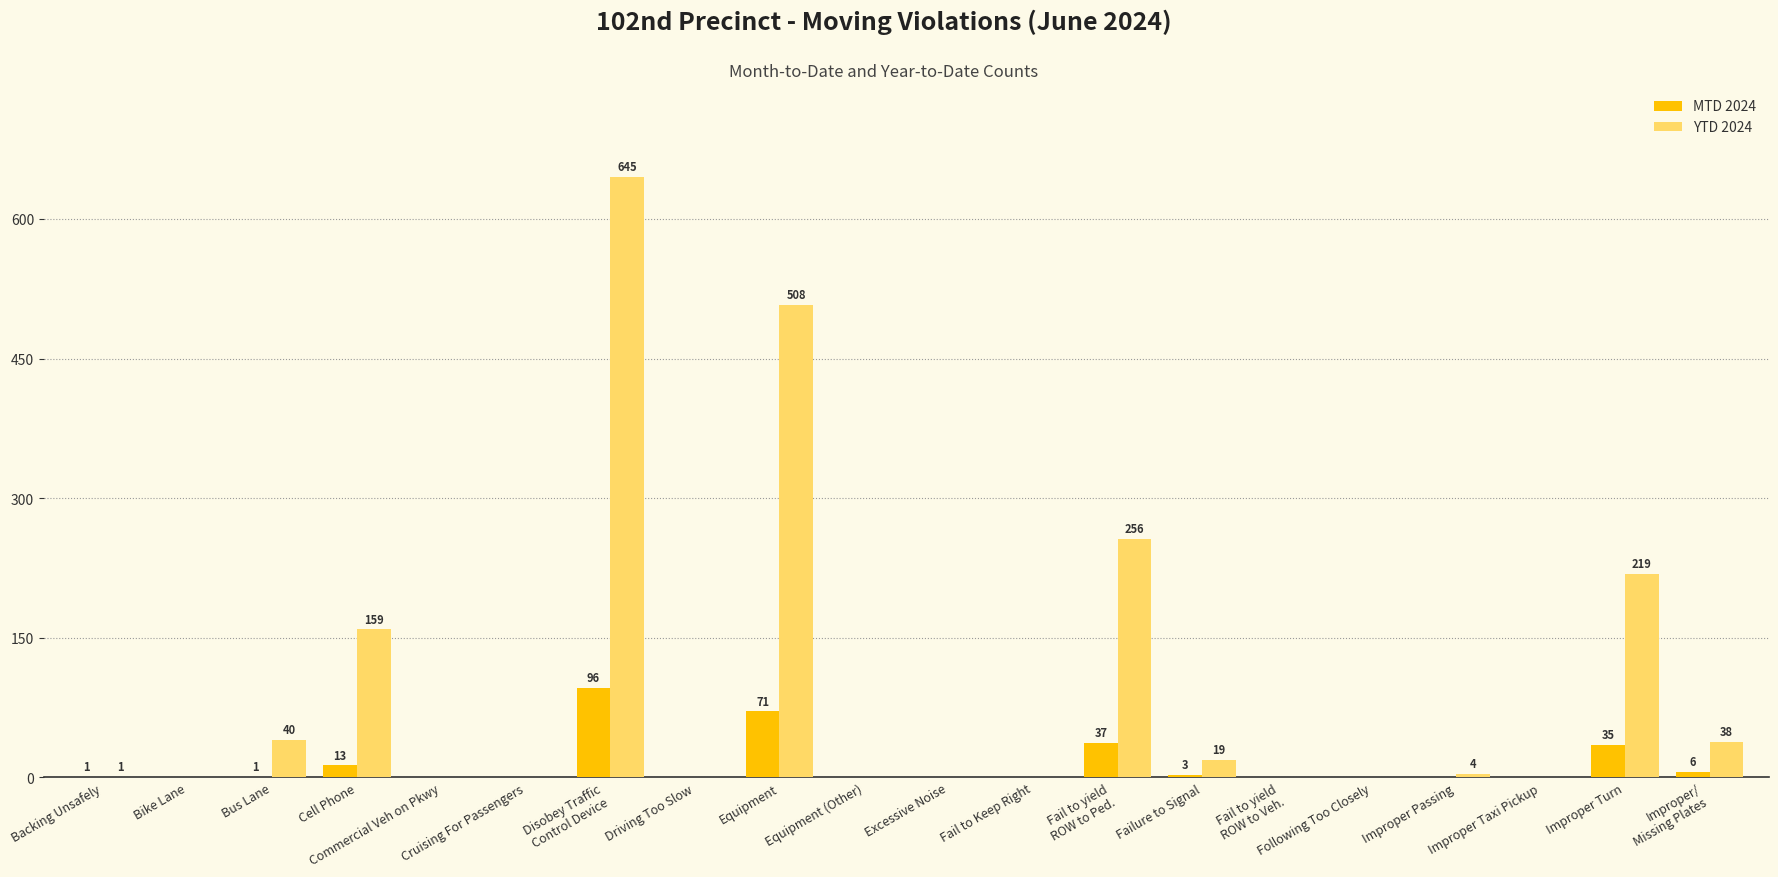

What is the sum of all YTD 2024 values?

1889